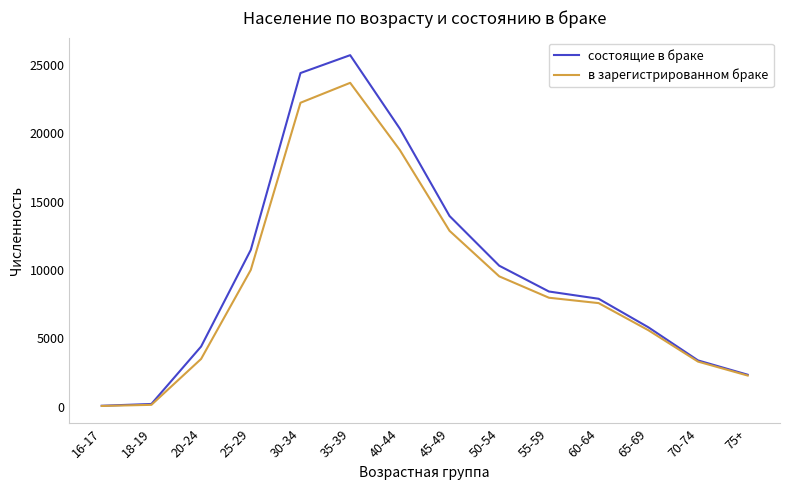

The value of состоящие в браке at 70-74 is 1322. True or false?

False